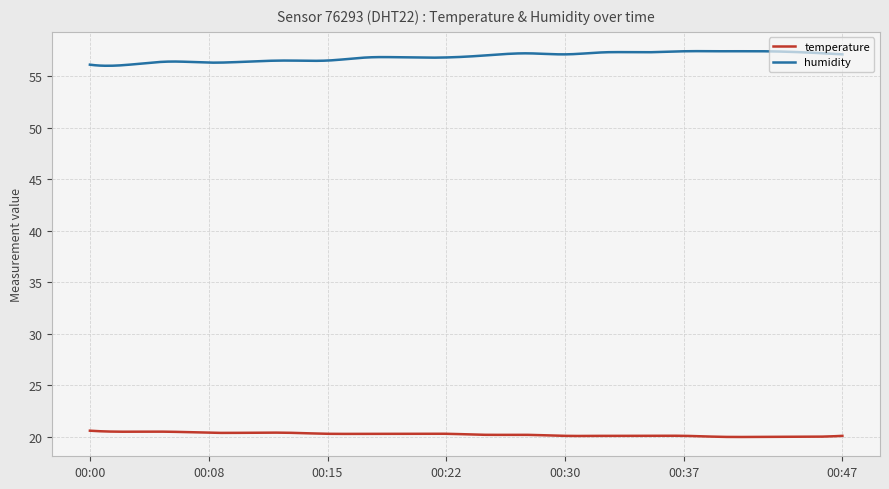

What is the smallest value displayed?

20.0